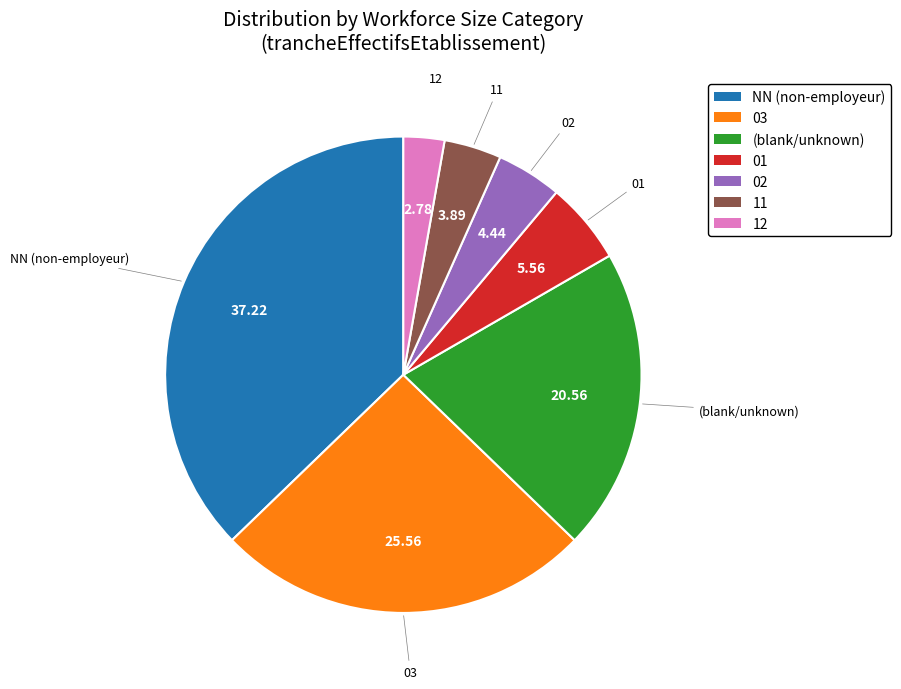

Combined, do 12 and (blank/unknown) account for over 50%?

No